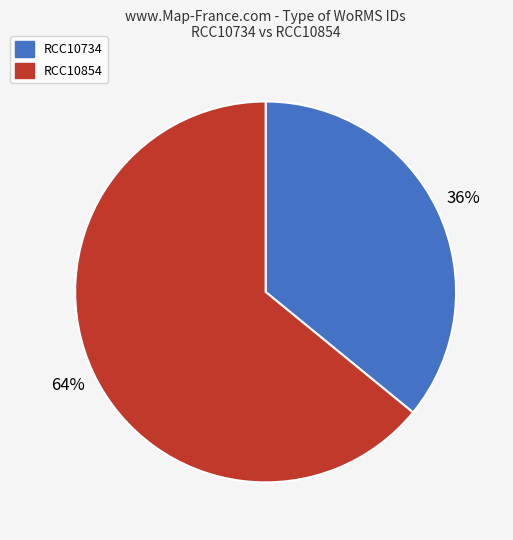

True or false: RCC10734 accounts for 36% of the total.

True